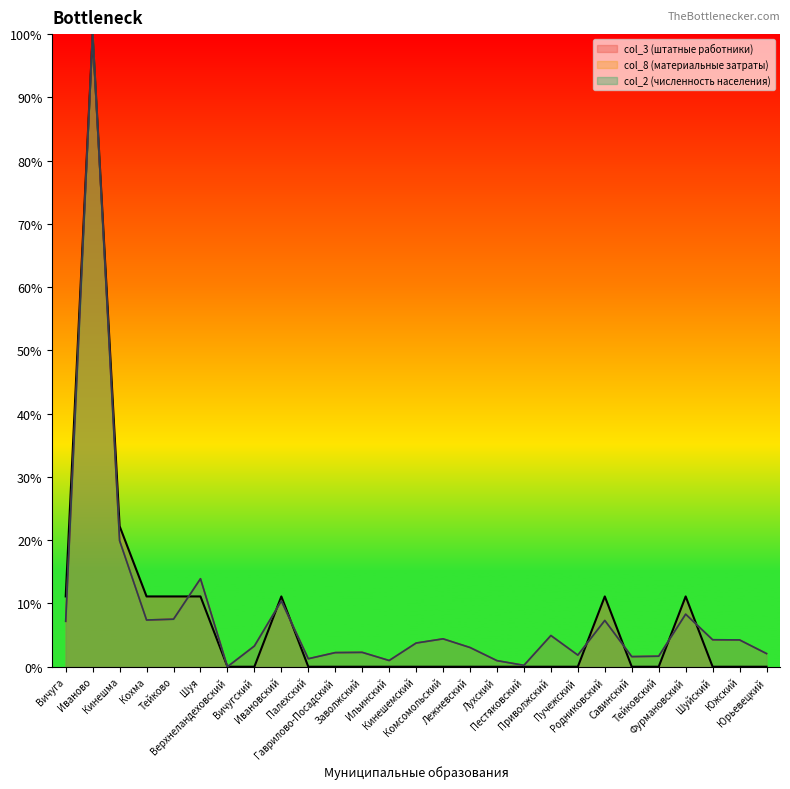

The col_8 series shows 0.0 at Приволжский. True or false?

False